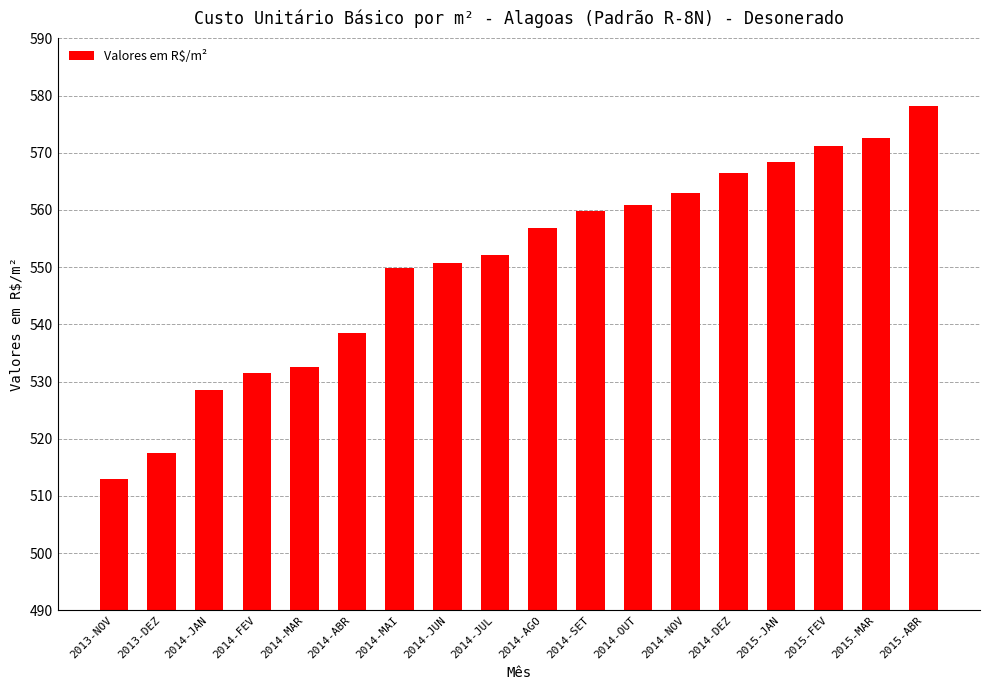

What is the change in value from 2013-DEZ to 2015-JAN?

+51.0